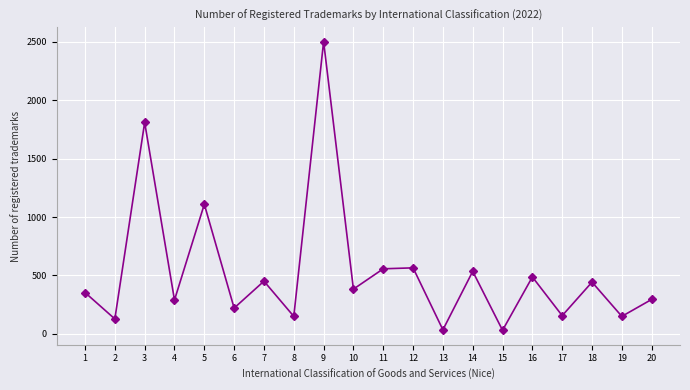

How many points are lower than both their immediate neighbors (excluding endpoints)?

9